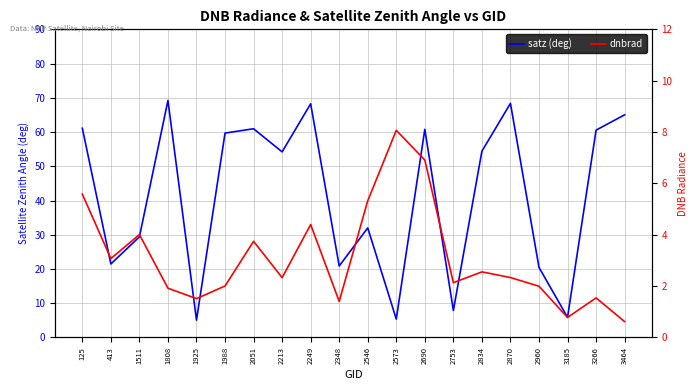

Is it true that satz equals 3.1 at 2573?

False